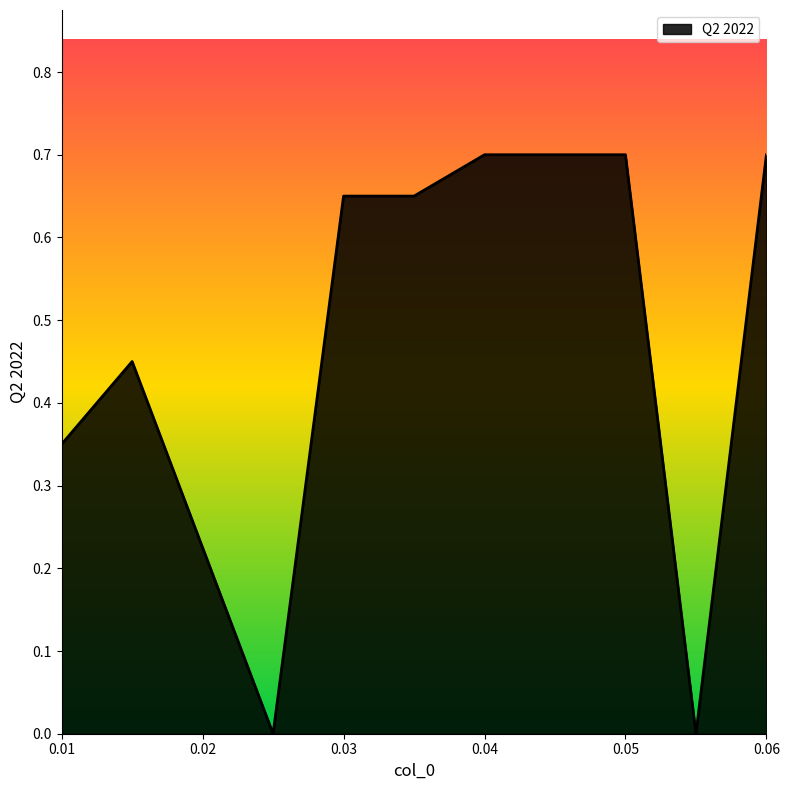

Rank the categories by value from lowest to highest.

0.025, 0.055, 0.01, 0.015, 0.03, 0.035, 0.04, 0.05, 0.06